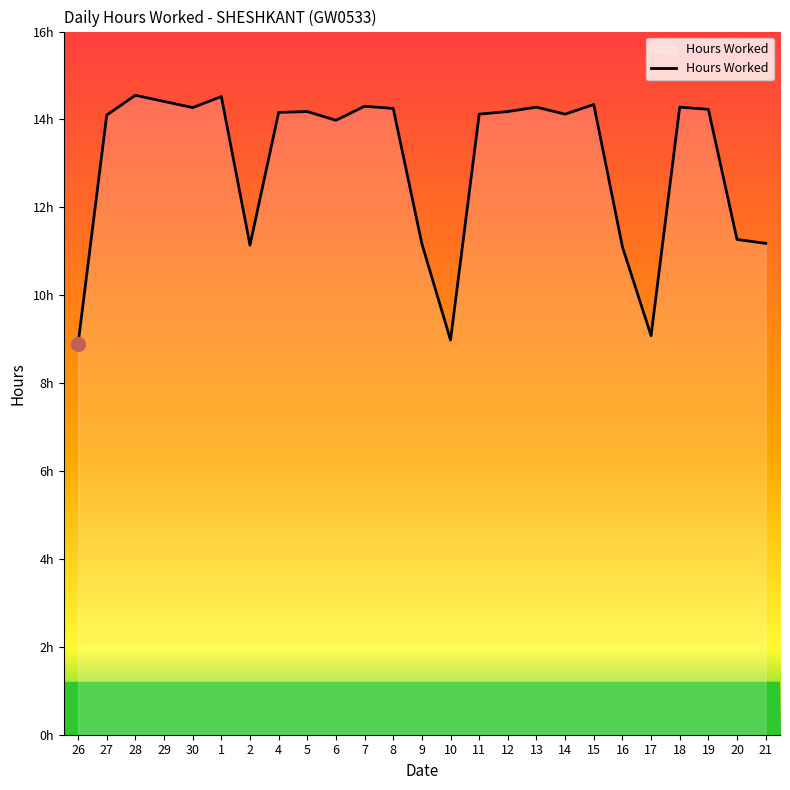

Does the chart display data point markers on the line(s)?

No